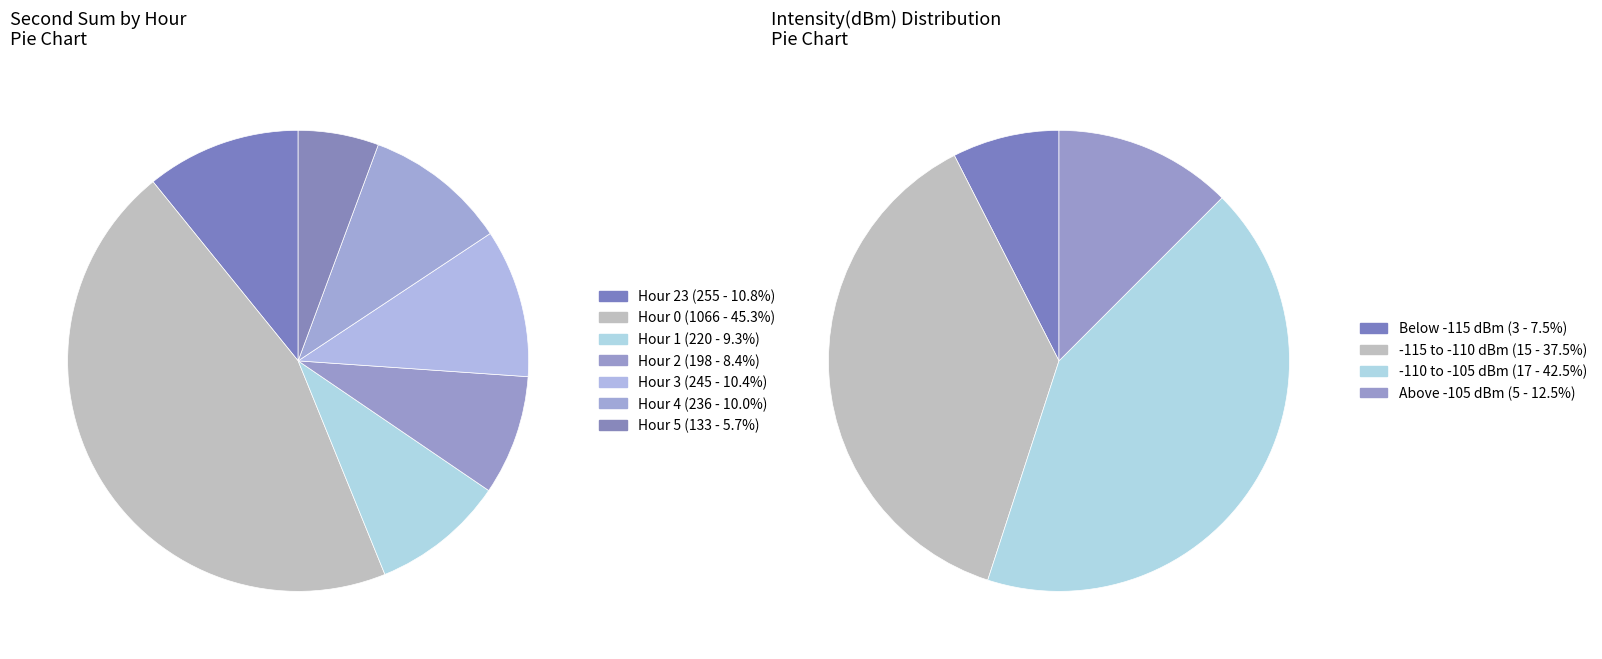

Between Hour 23 and Hour 5, which is larger?

Hour 23